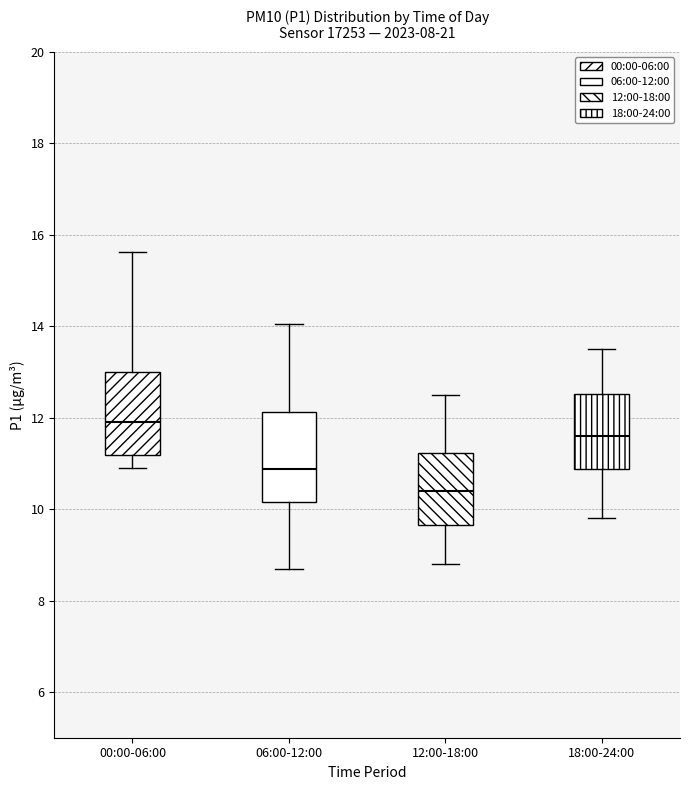

Which box has the lowest median line?

12:00-18:00